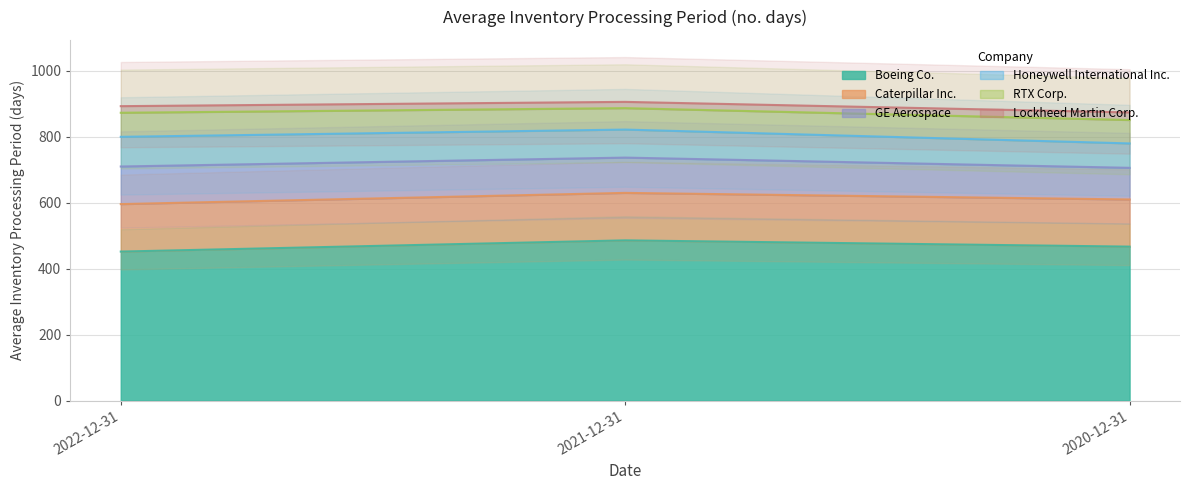

What is the difference between the highest and lowest values at 2022-12-31?

421